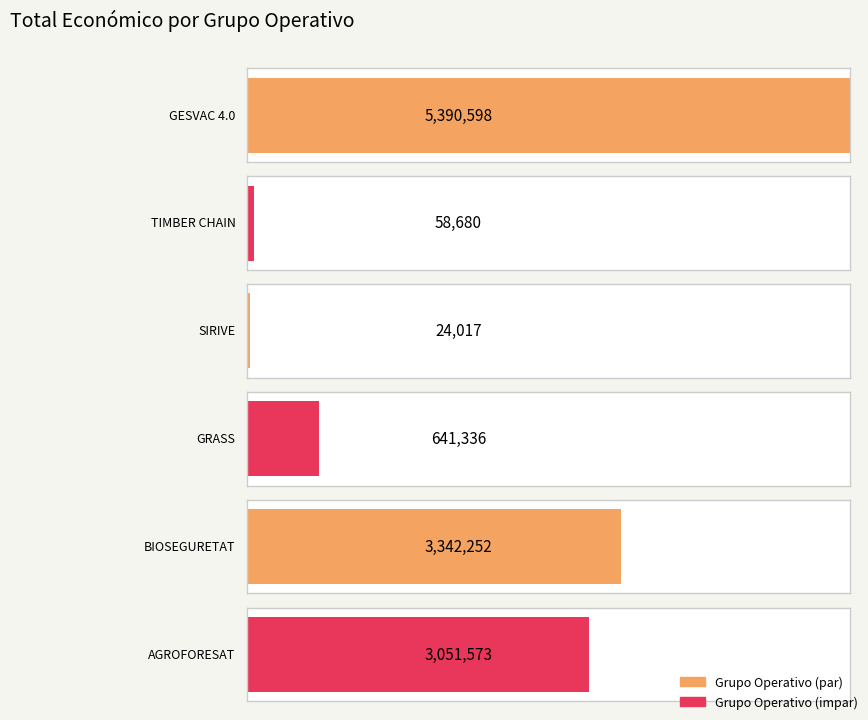

Reading left to right, transcribe all the data shown in this chart.

5390598	58680	24017	641336	3342252	3051573